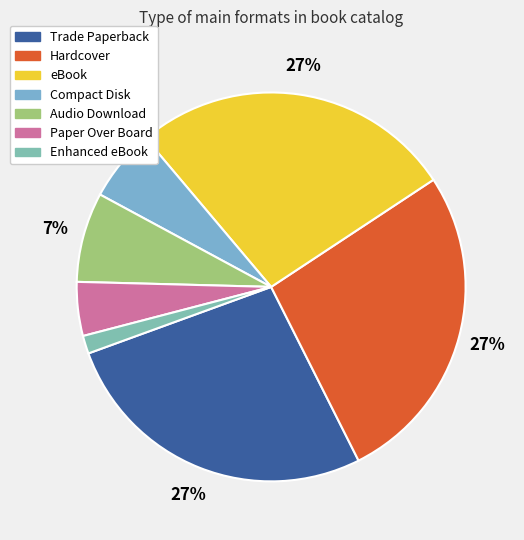

Which category has the smallest portion of the pie?

Enhanced eBook